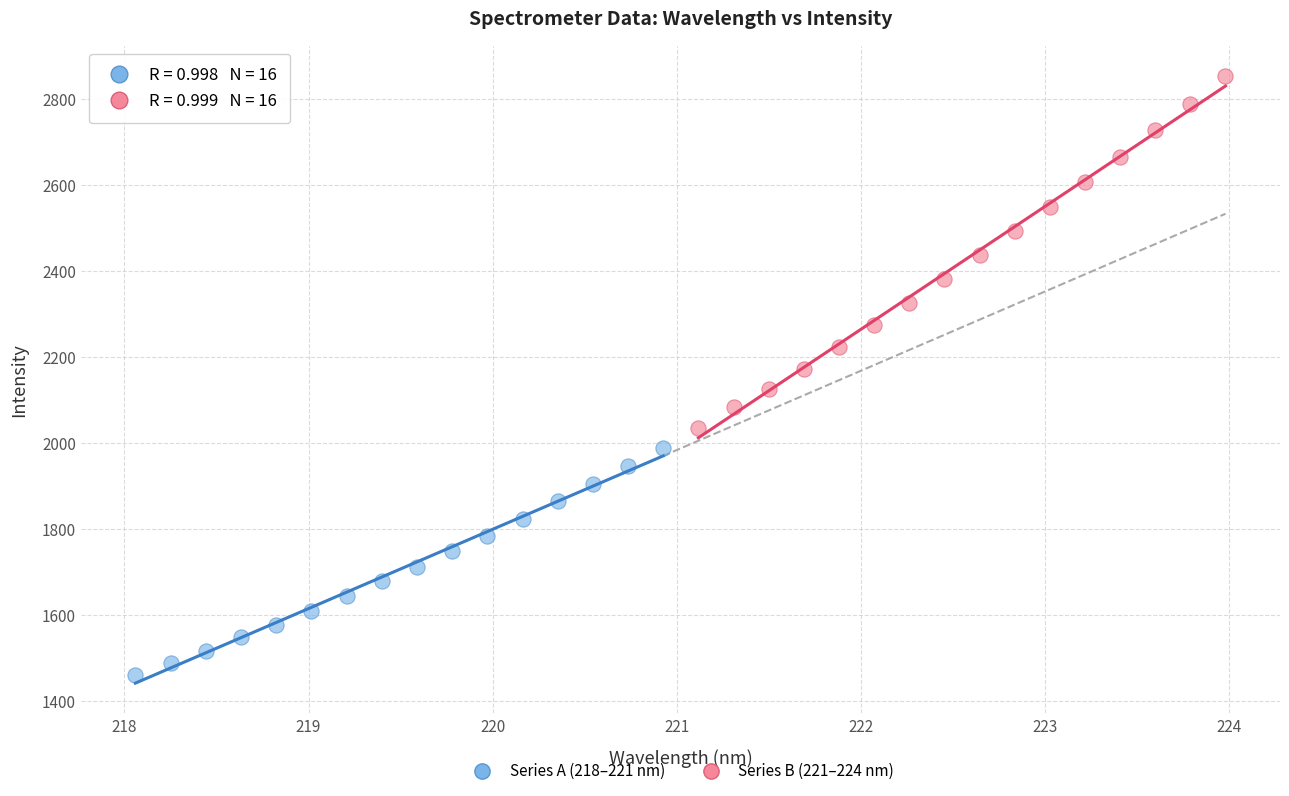

Which series contains the highest Y value?

Series B (221–224 nm)